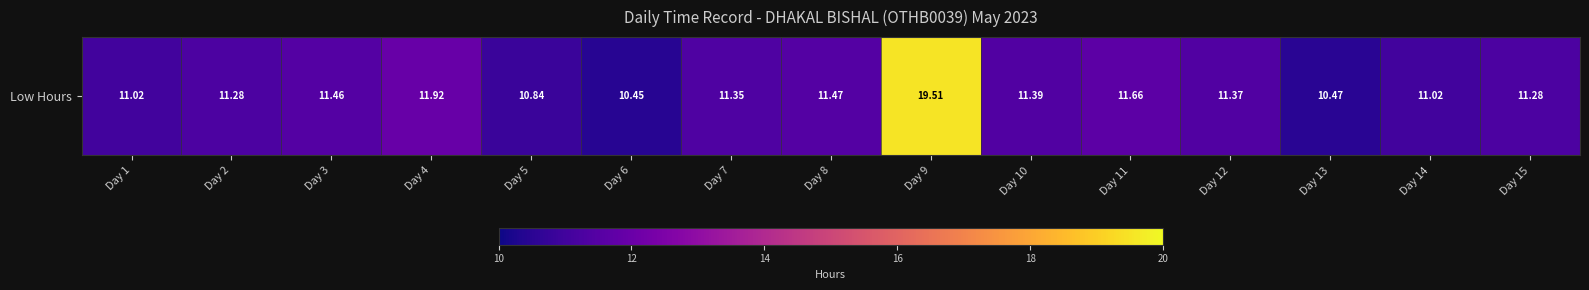

The chart shows a value of 11.3 at Day 7. True or false?

True